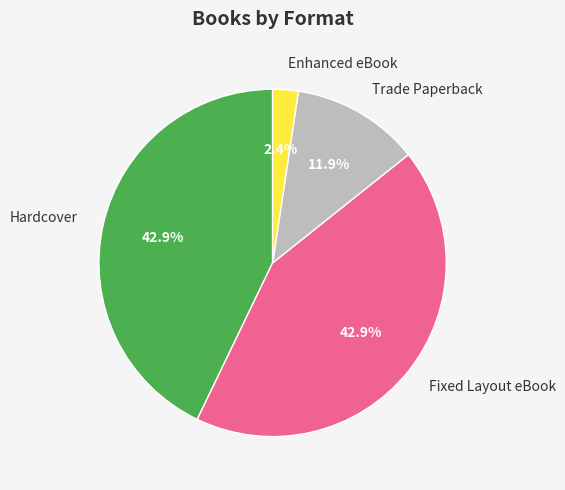

Does Hardcover represent more than half of the total?

No